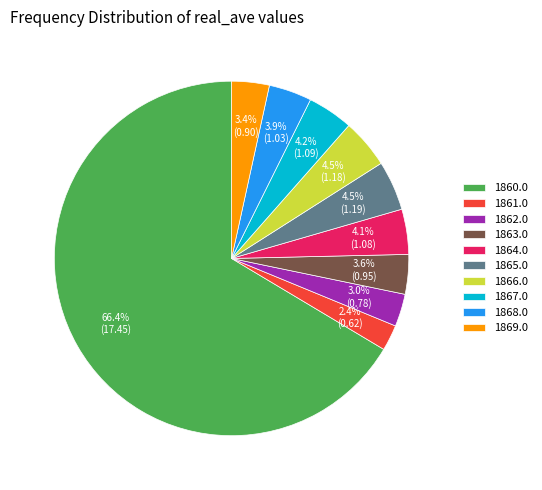

Is the sum of 1867.0 and 1864.0 greater than half?

No